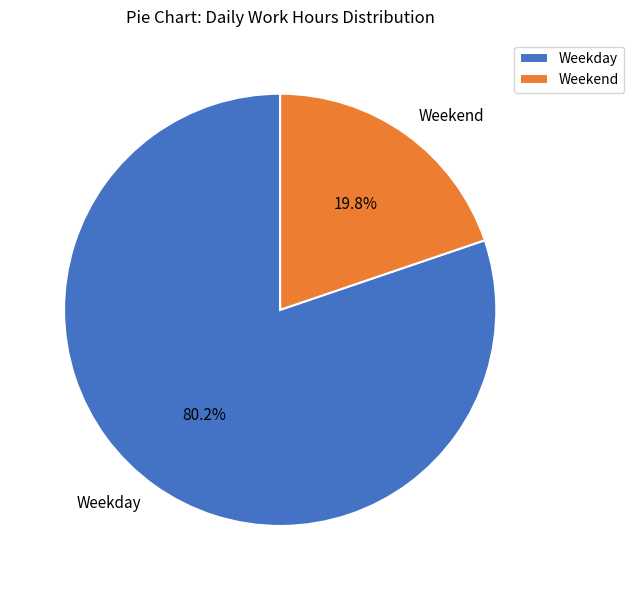

Rank the categories by value from highest to lowest.

Weekday, Weekend